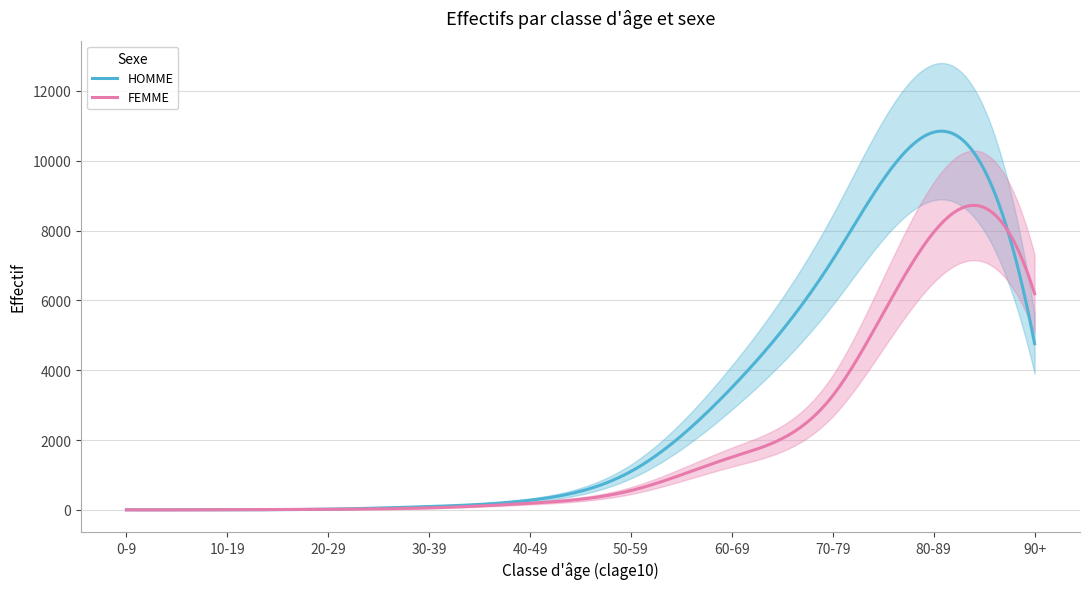

Rank the series at 90+ from lowest to highest value.

HOMME, FEMME